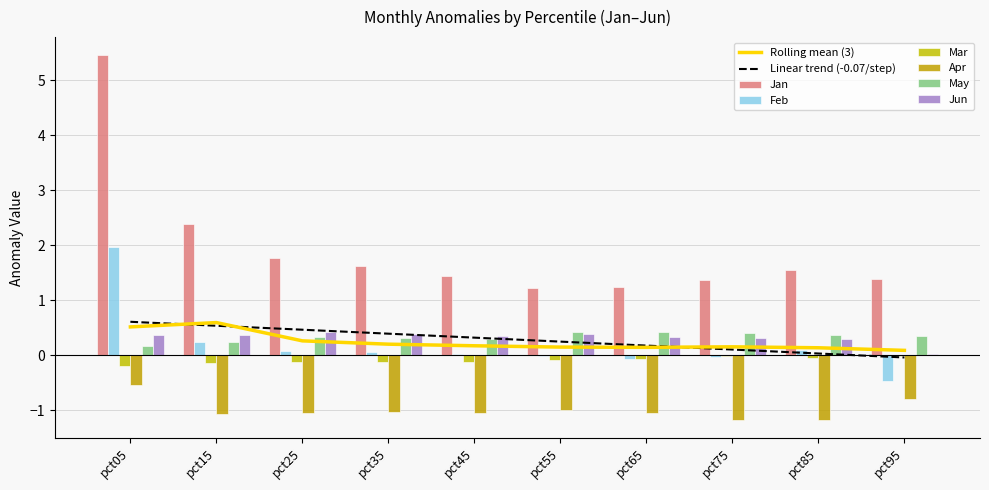

The May series shows 0.2 at pct05. True or false?

True